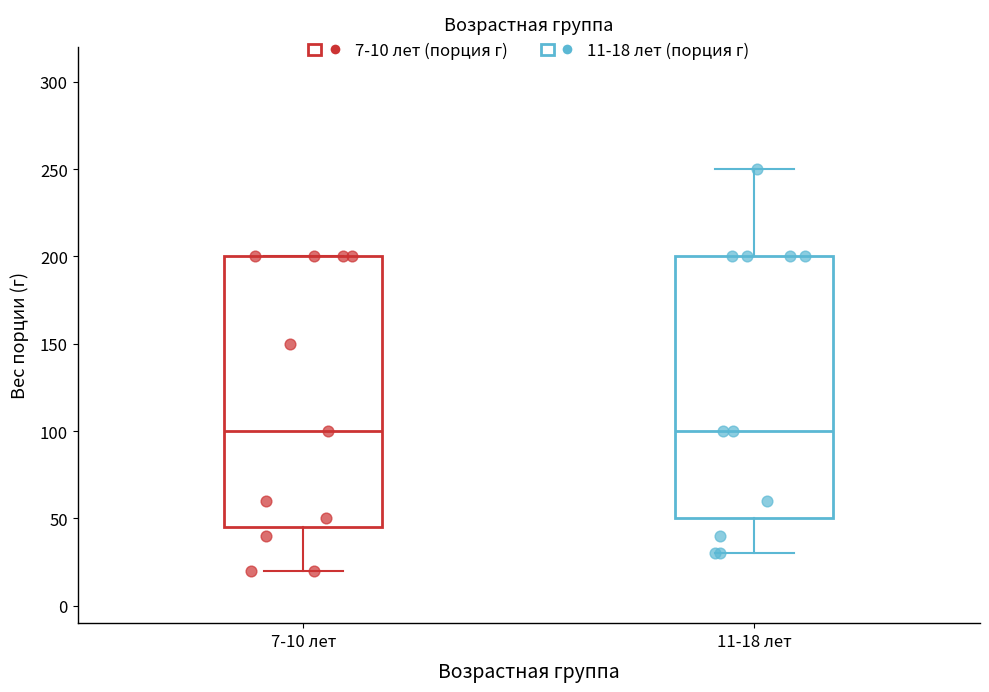

Reading left to right, read every box against the y-axis: the position of its median line, the range the box covers, and the ends of its whiskers. The values are not printed on the chart, so give them approximately, as read against the axis.

7-10 лет: median 100, box 45 to 200, whiskers 20 to 200
11-18 лет: median 100, box 50 to 200, whiskers 30 to 250